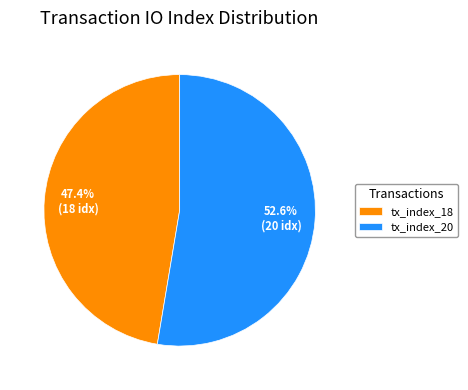

Which category has the smallest portion of the pie?

tx_index_18